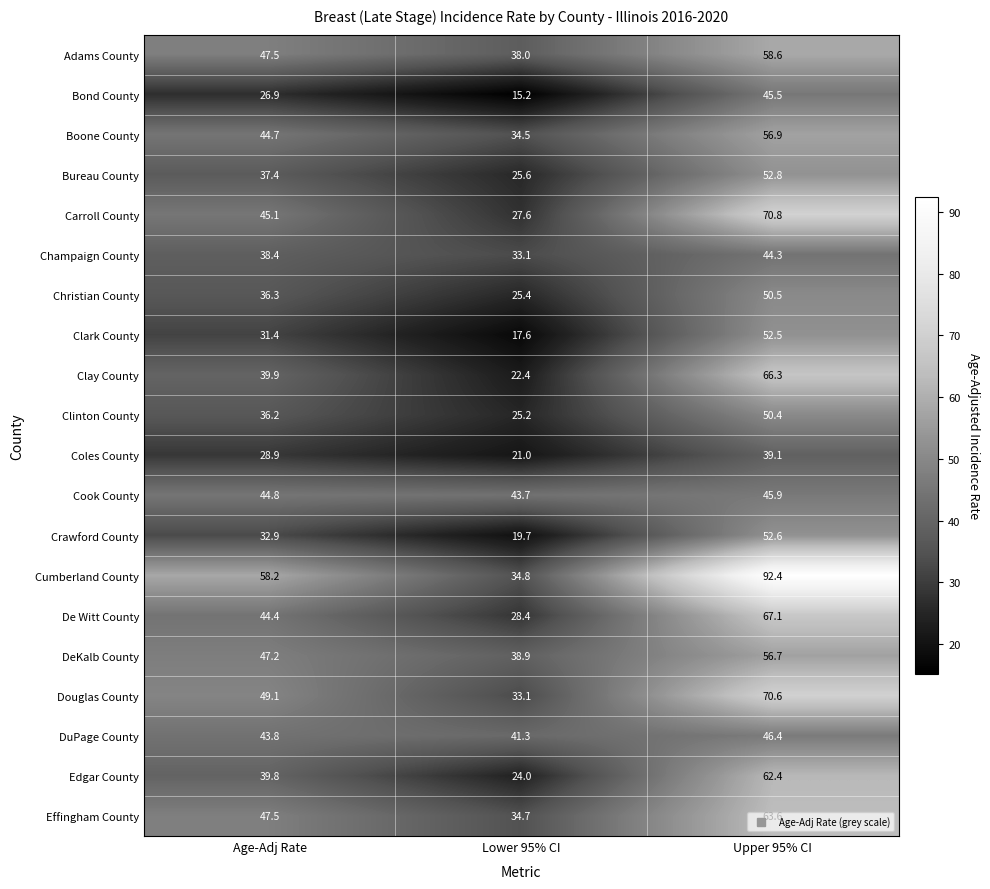

What is the lowest value of the Clinton County series?

25.2